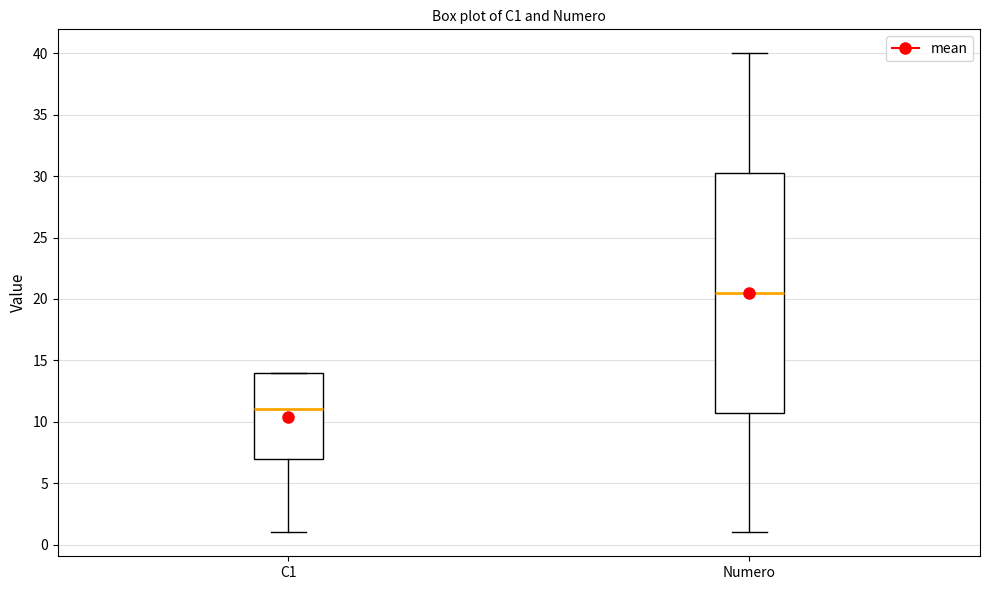

Reading left to right, read every box against the y-axis: the position of its median line, the range the box covers, and the ends of its whiskers. The values are not printed on the chart, so give them approximately, as read against the axis.

C1: median 11.0, box 7.0 to 14.0, whiskers 1.0 to 14.0
Numero: median 20.5, box 11.0 to 30.5, whiskers 1.0 to 40.0